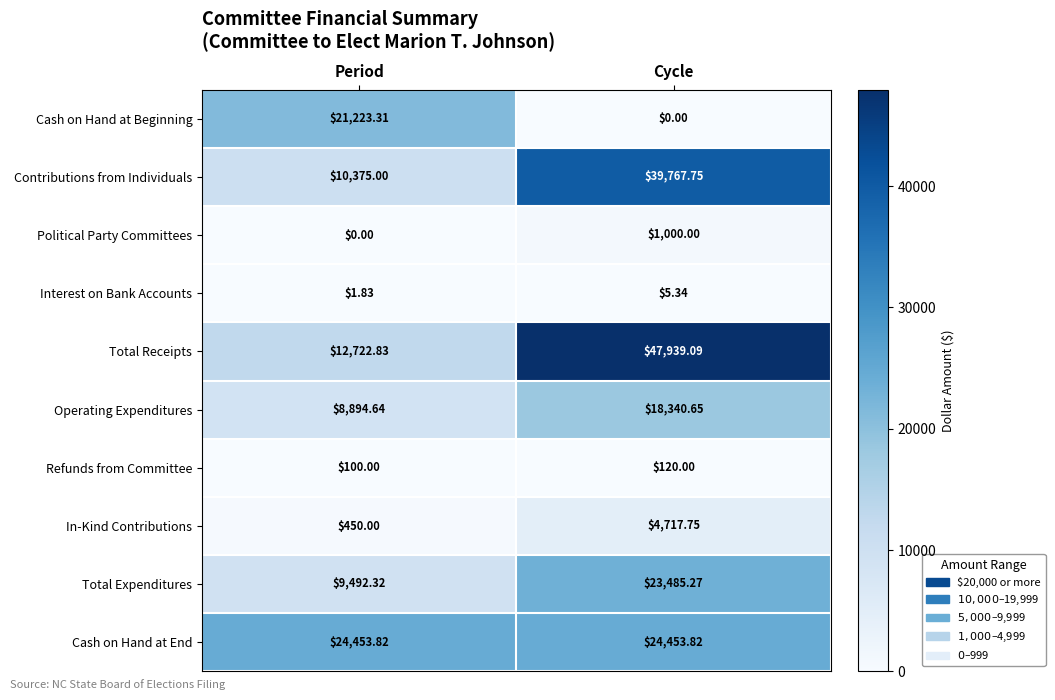

At which category is the sum across all series the highest?

Cycle